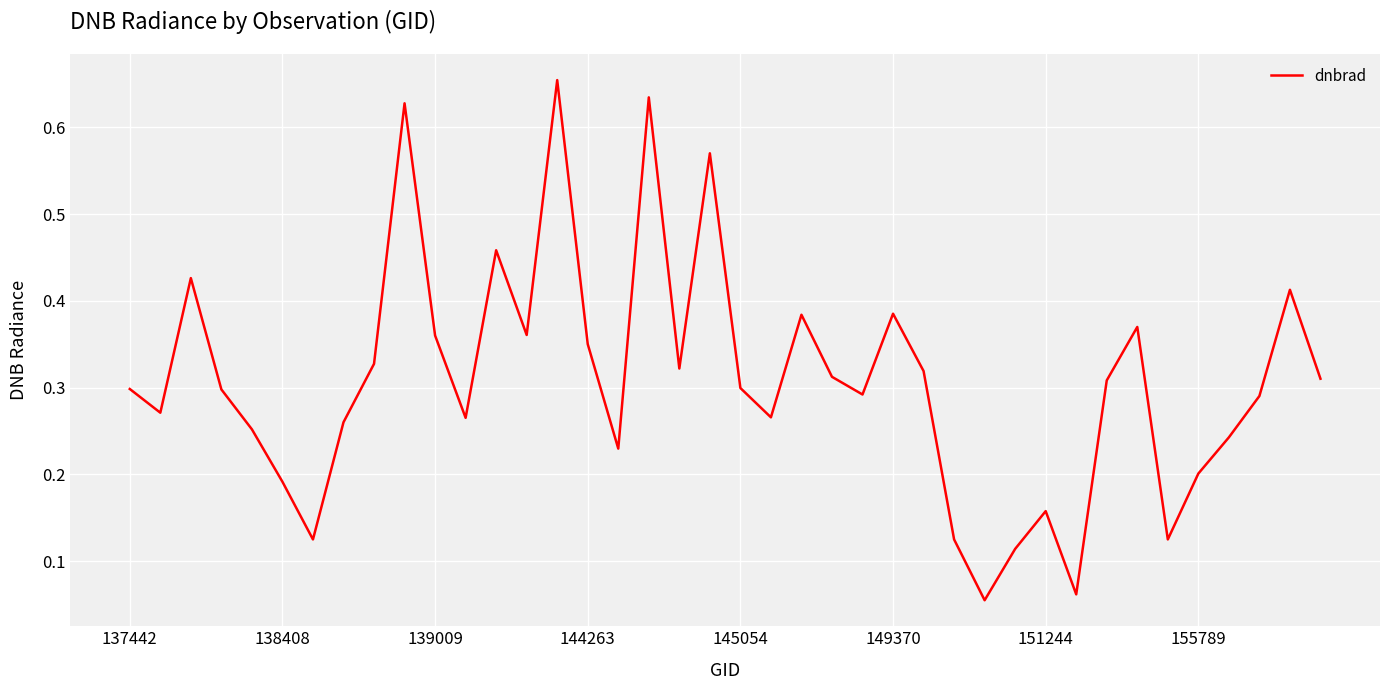

True or false: the data has more than 2 interior local peaks.

True